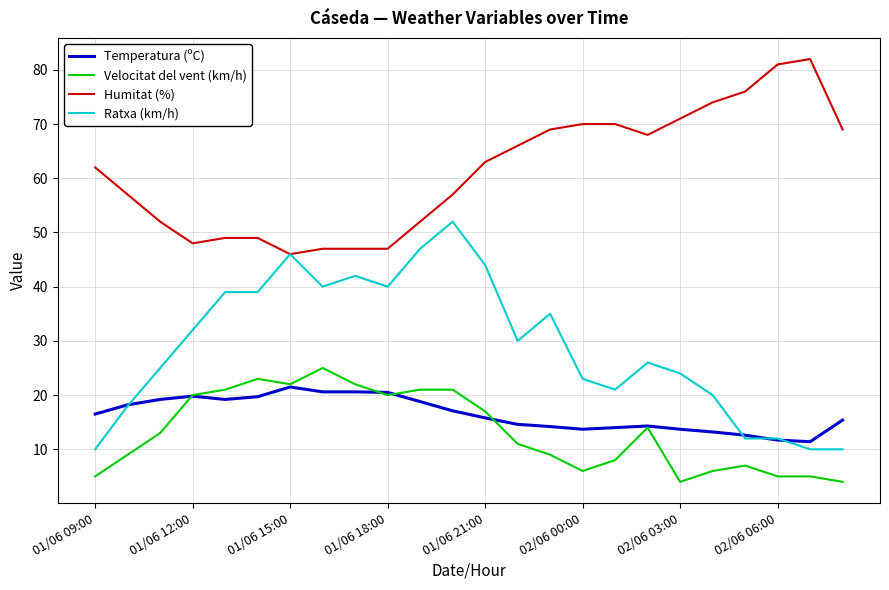

Which series has the largest range (max minus min)?

Ratxa (km/h)